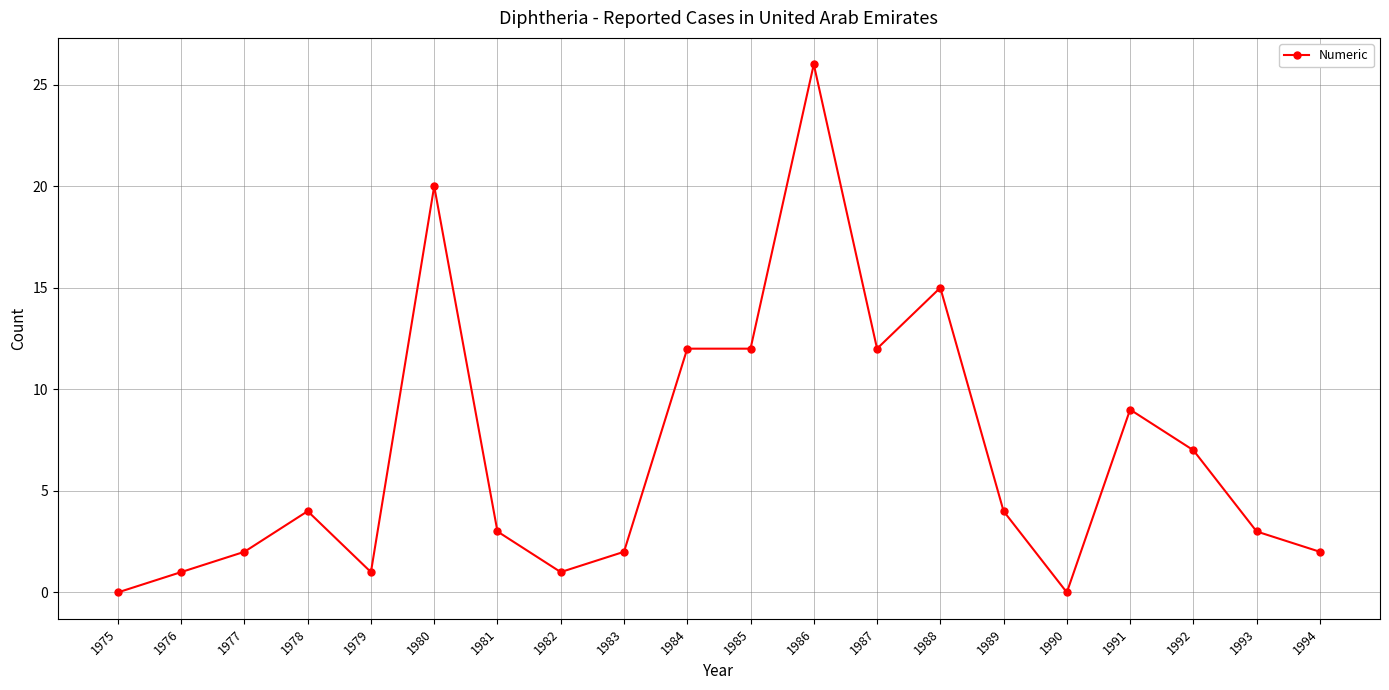

The chart shows a value of 1 at 1978. True or false?

False